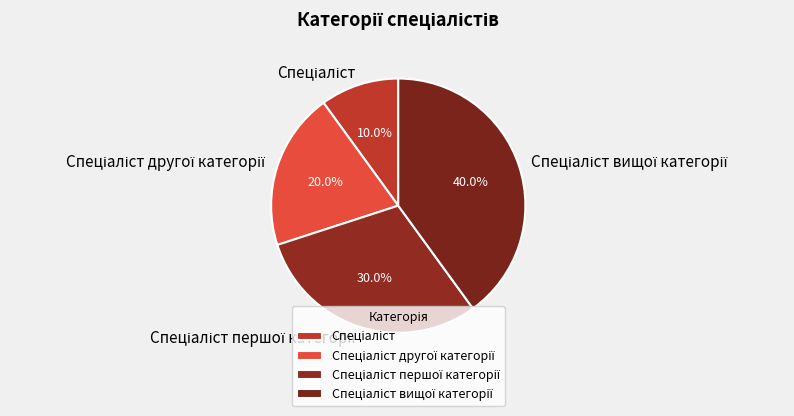

Does any single category account for the majority?

No